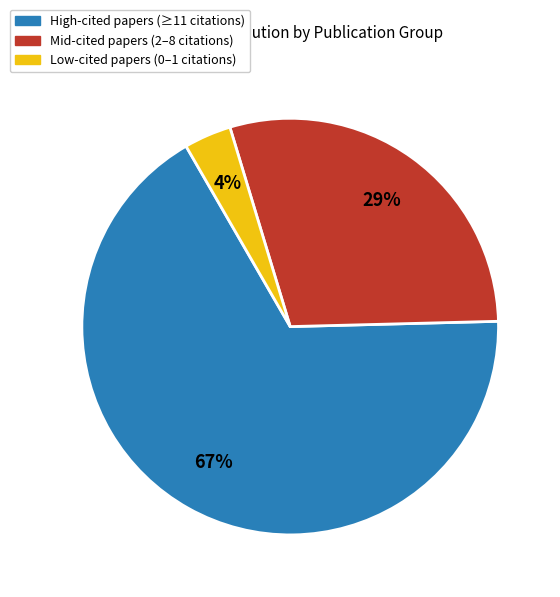

How many segments does this pie chart have?

3